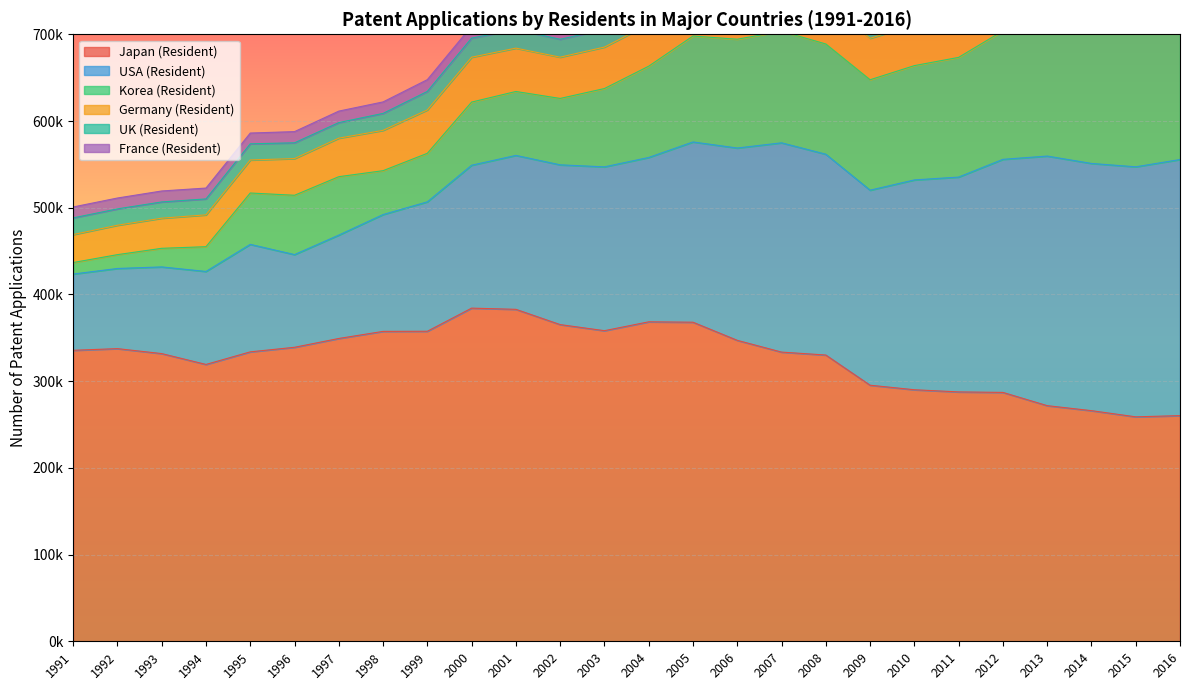

Between 2015 and 1999, which is larger?

1999